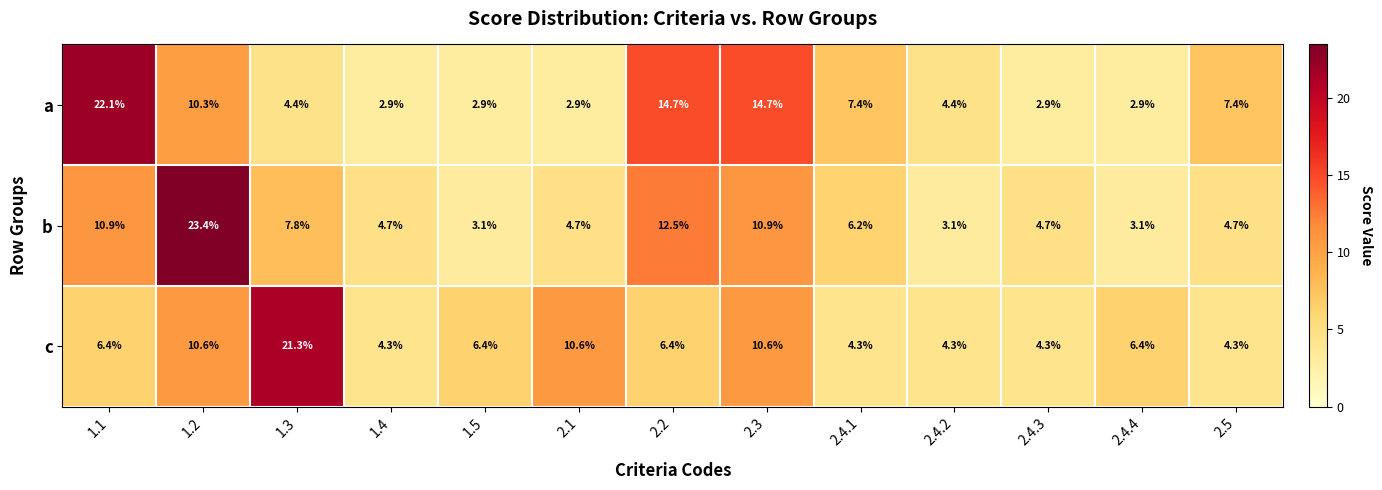

Count the number of categories in the chart.

13